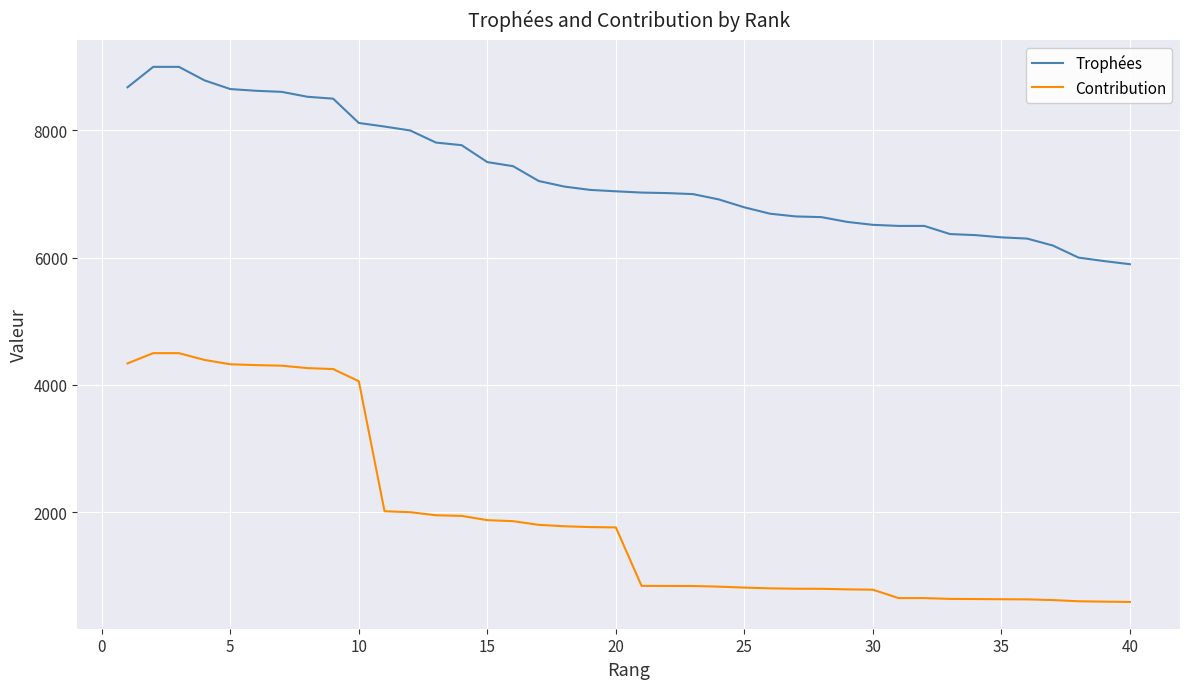

Which series has the largest total across all categories?

Trophées